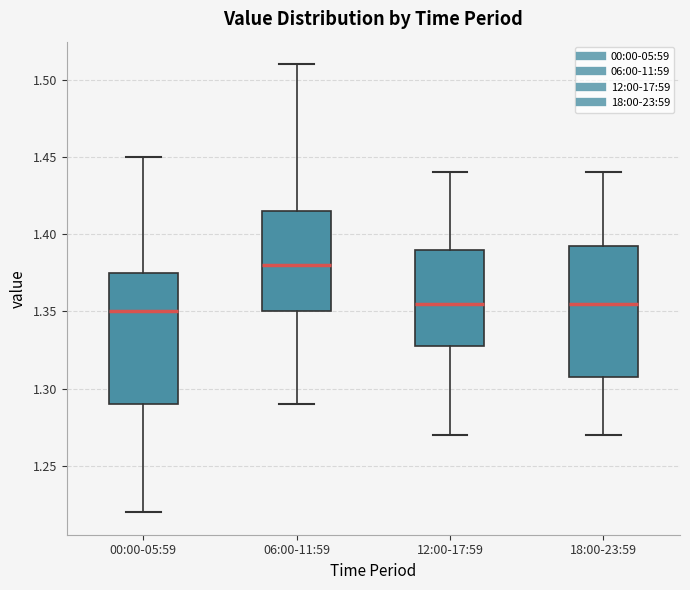

Reading left to right, read every box against the y-axis: the position of its median line, the range the box covers, and the ends of its whiskers. The values are not printed on the chart, so give them approximately, as read against the axis.

00:00-05:59: median 1.350, box 1.290 to 1.375, whiskers 1.220 to 1.450
06:00-11:59: median 1.380, box 1.350 to 1.415, whiskers 1.290 to 1.510
12:00-17:59: median 1.355, box 1.330 to 1.390, whiskers 1.270 to 1.440
18:00-23:59: median 1.355, box 1.310 to 1.395, whiskers 1.270 to 1.440